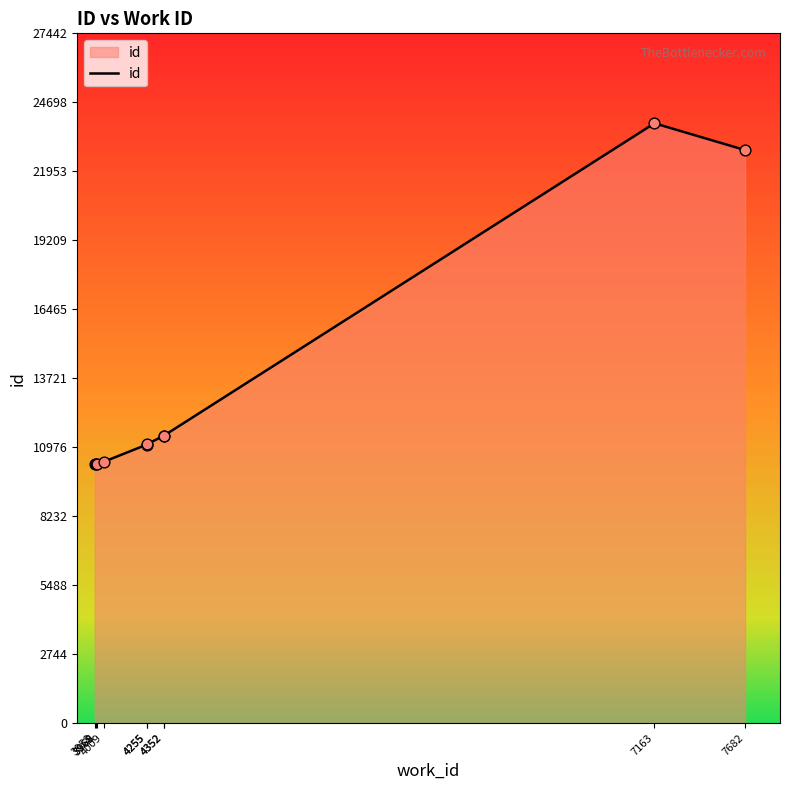

What is the change in value from 4255 to 7682?

+11721